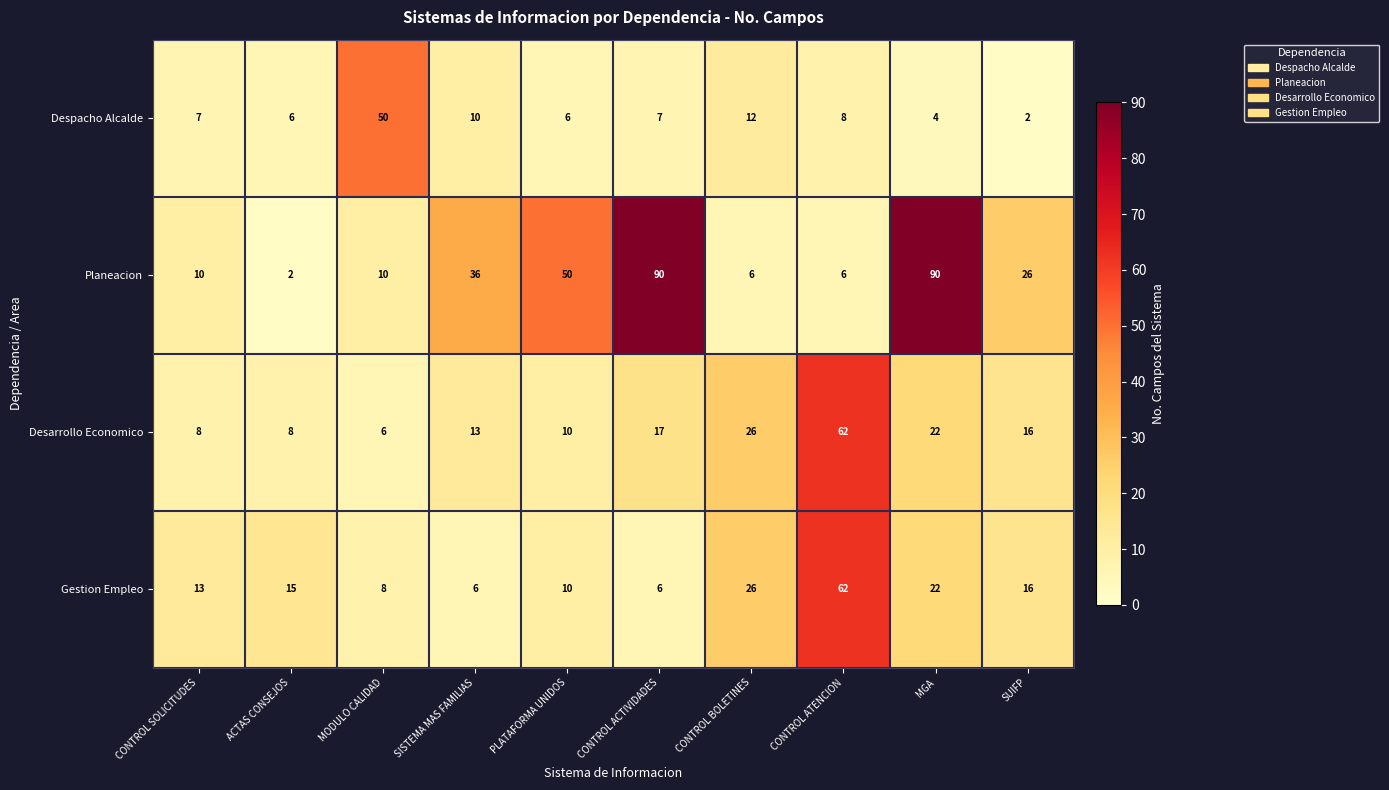

Between MODULO CALIDAD and PLATAFORMA UNIDOS, which series saw the biggest shift?

Despacho Alcalde